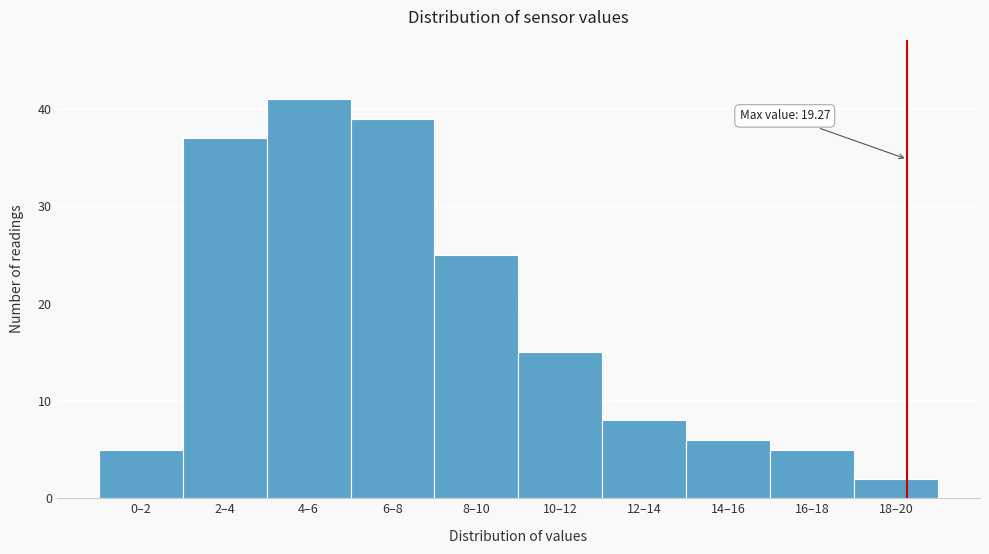

Reading right to left, transcribe all the data shown in this chart.

18–20=2	16–18=5	14–16=6	12–14=8	10–12=15	8–10=25	6–8=39	4–6=41	2–4=37	0–2=5